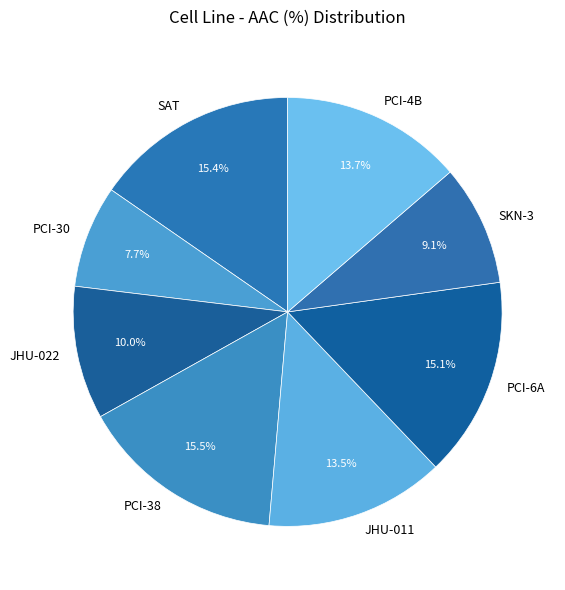

Count the number of slices in the pie.

8